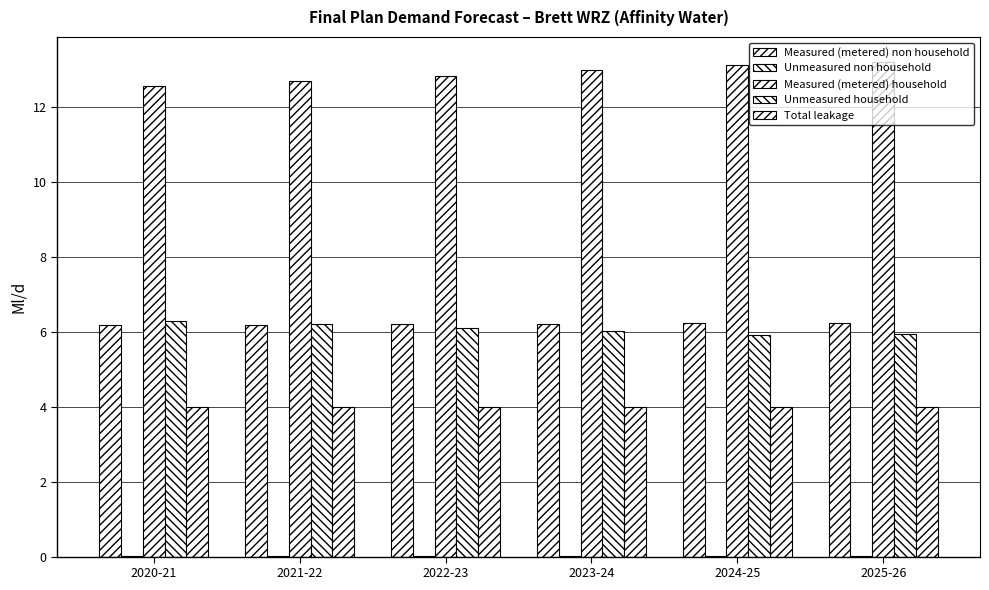

Where is Measured (metered) non household nearest to the value 6?

2020-21